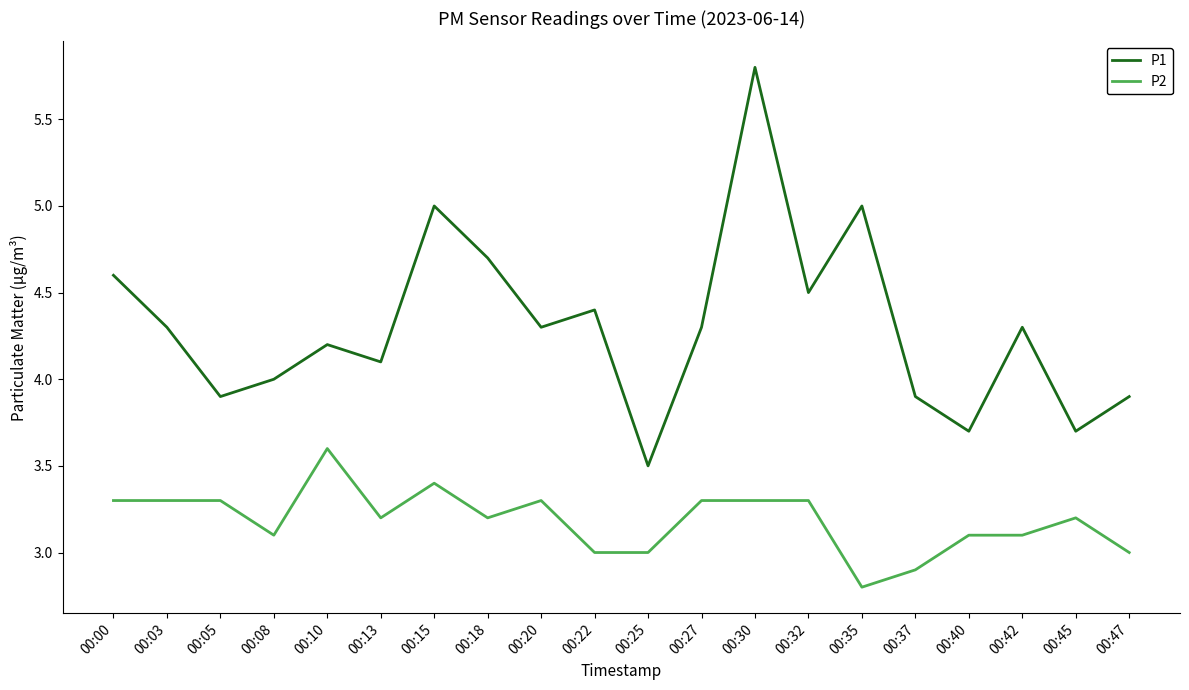

Reading left to right, list all the values displayed in this chart.

P1: 00:00=4.6	00:03=4.3	00:05=3.9	00:08=4.0	00:10=4.2	00:13=4.1	00:15=5.0	00:18=4.7	00:20=4.3	00:22=4.4	00:25=3.5	00:27=4.3	00:30=5.8	00:32=4.5	00:35=5.0	00:37=3.9	00:40=3.7	00:42=4.3	00:45=3.7	00:47=3.9
P2: 00:00=3.3	00:03=3.3	00:05=3.3	00:08=3.1	00:10=3.6	00:13=3.2	00:15=3.4	00:18=3.2	00:20=3.3	00:22=3.0	00:25=3.0	00:27=3.3	00:30=3.3	00:32=3.3	00:35=2.8	00:37=2.9	00:40=3.1	00:42=3.1	00:45=3.2	00:47=3.0